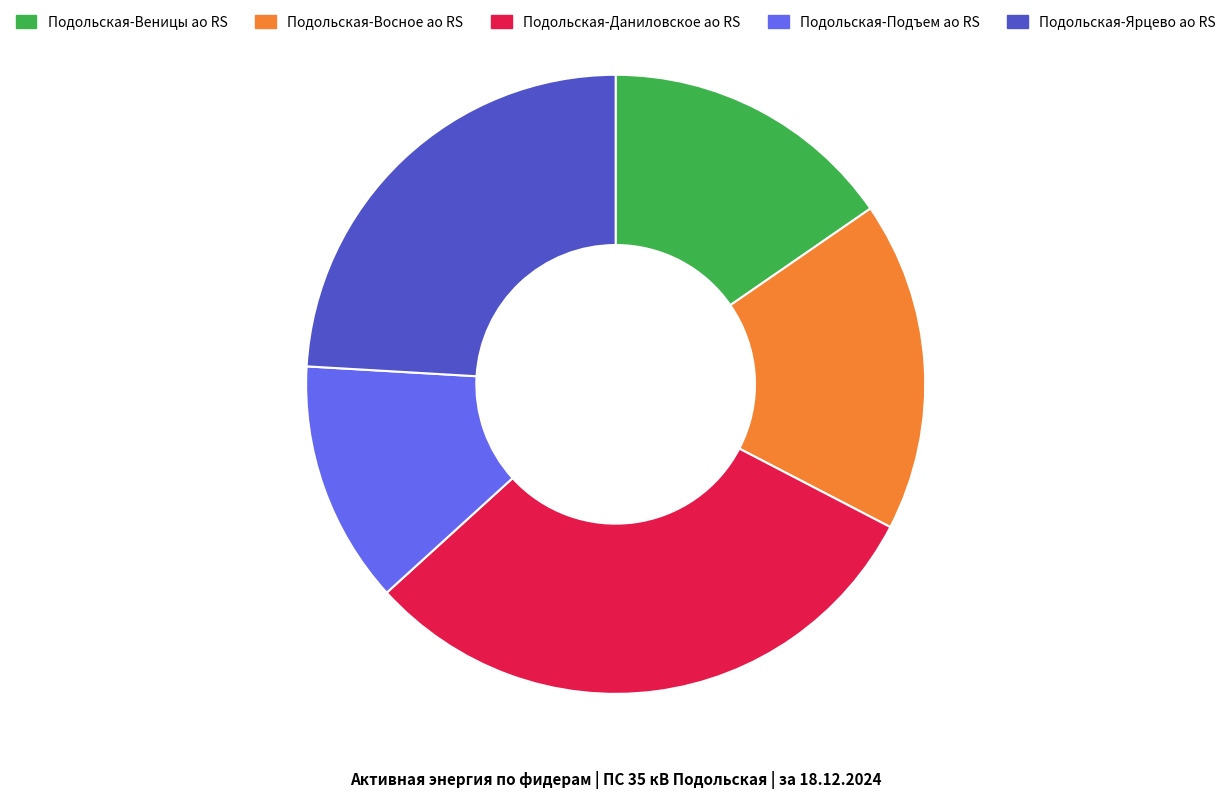

Which slice is the largest?

Подольская-Даниловское ао RS